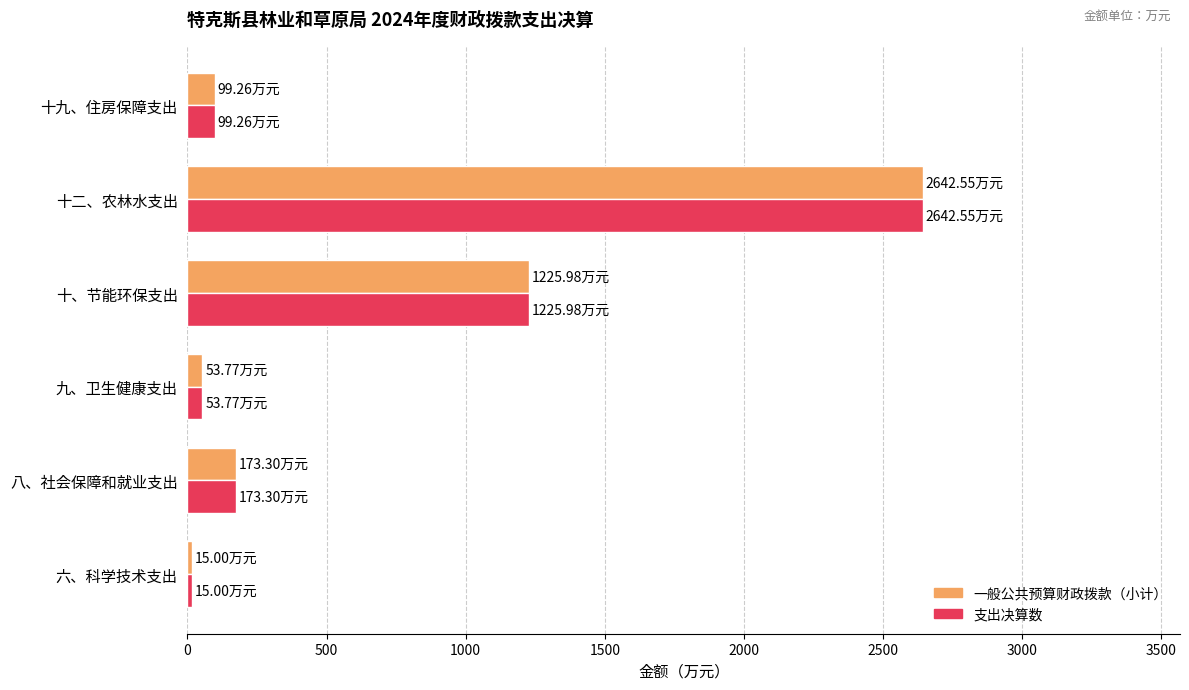

What is the total value across all series at 十二、农林水支出?

5285.1